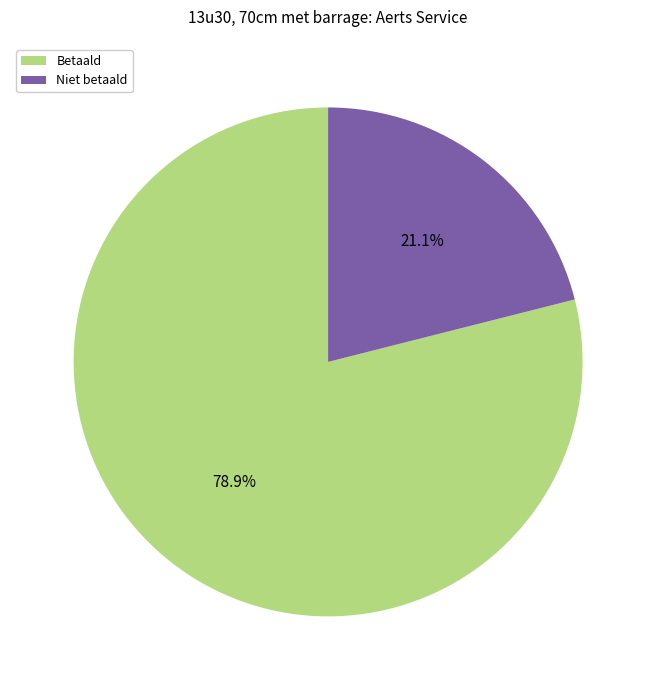

Which category has the biggest portion of the pie?

Betaald